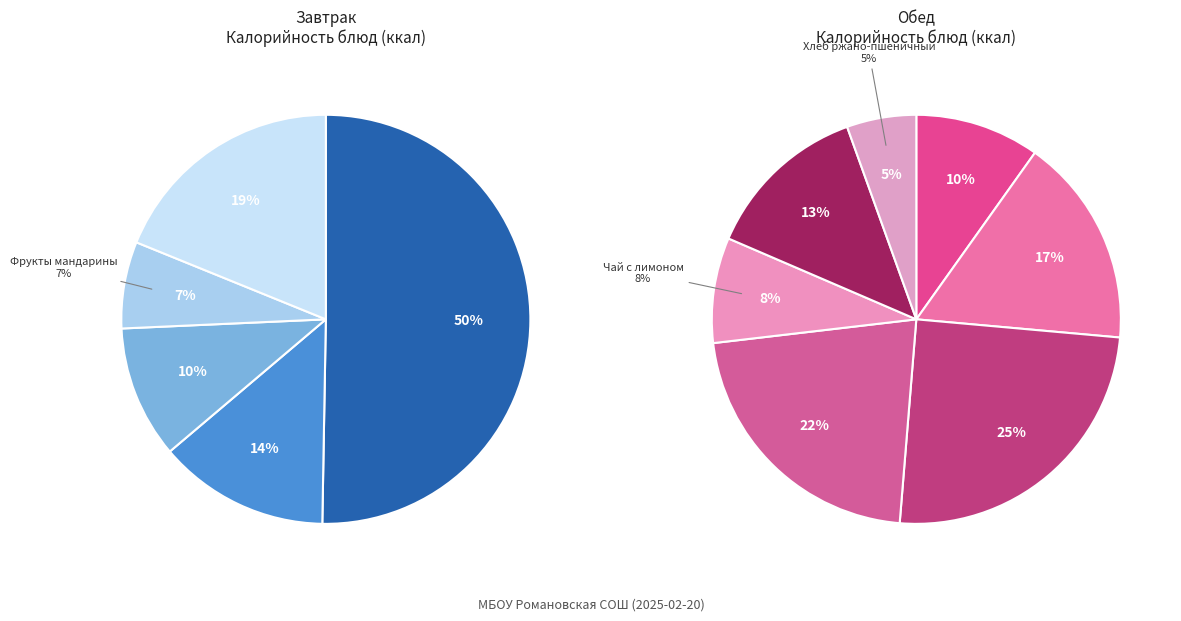

Is the sum of Суп картофельный and Икра кабачковая greater than half?

No